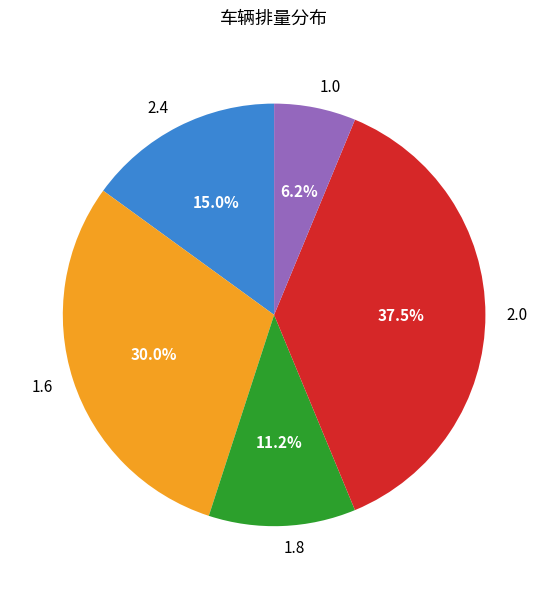

Rank the categories by value from highest to lowest.

2.0, 1.6, 2.4, 1.8, 1.0